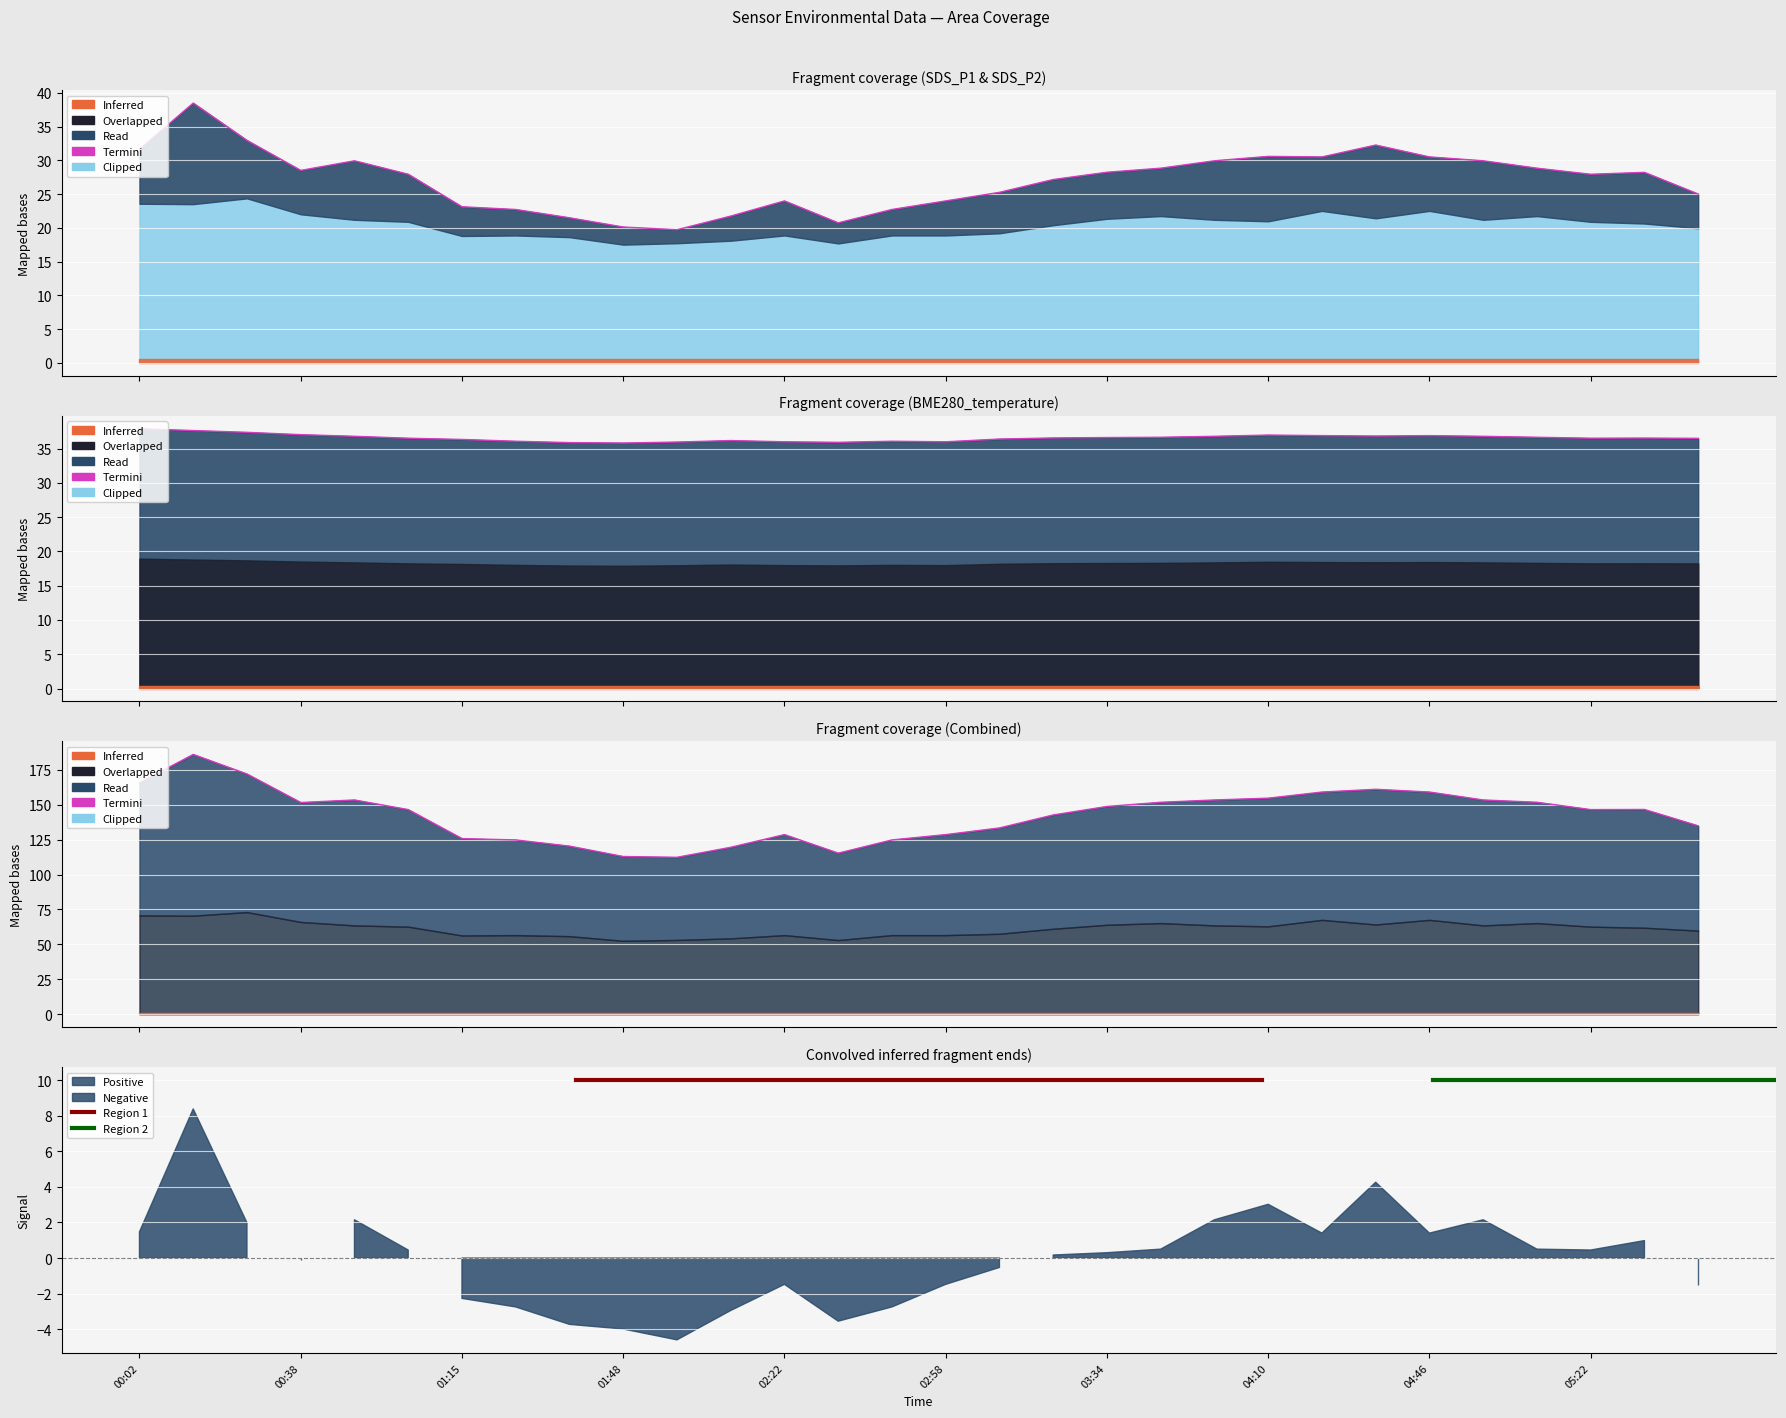

True or false: SDS_P1 has more than 2 points higher than both neighbors.

True